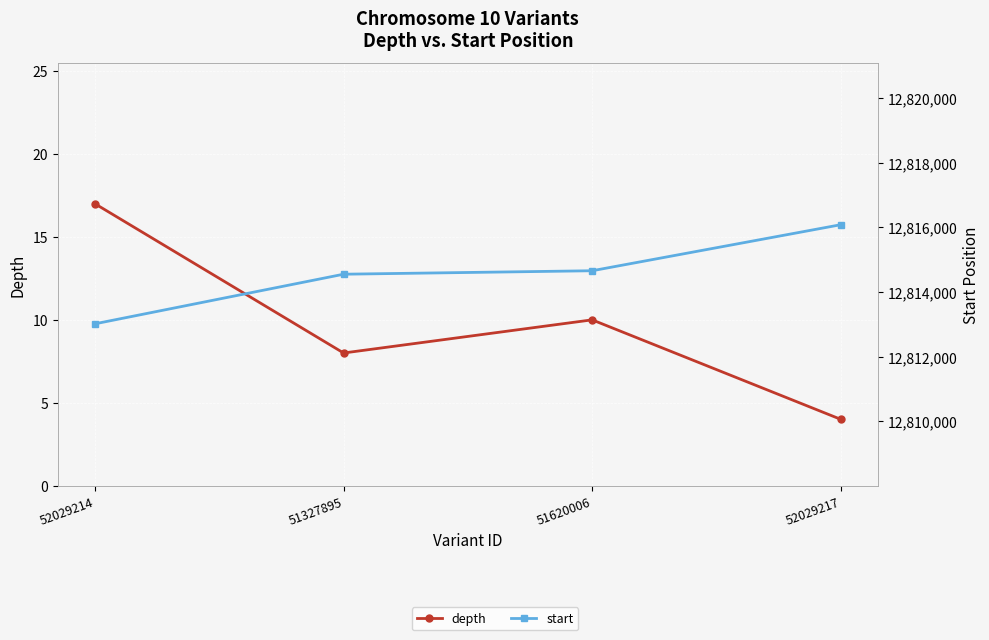

True or false: start has a value of 12814658 at 51620006.

True